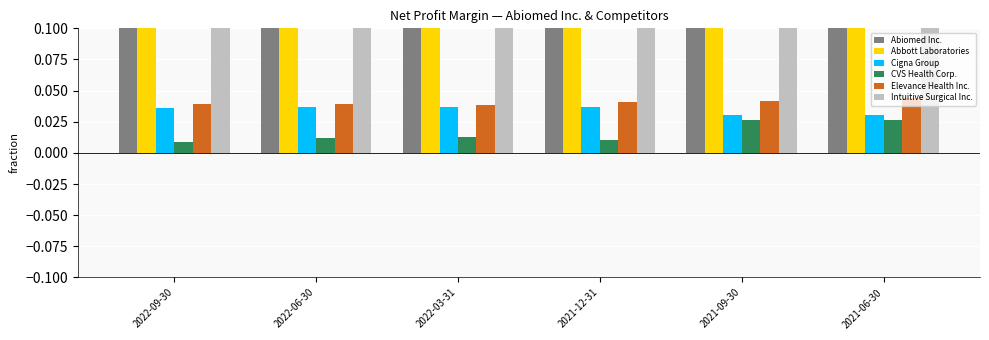

How many groups of bars are there?

6